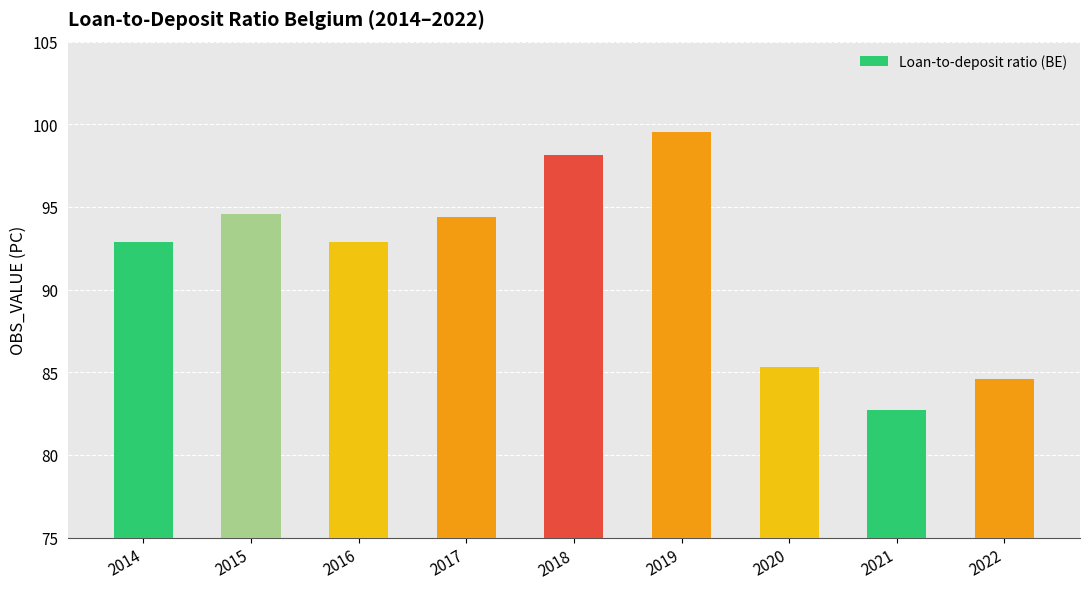

The value at 2014 is 92.9. True or false?

True